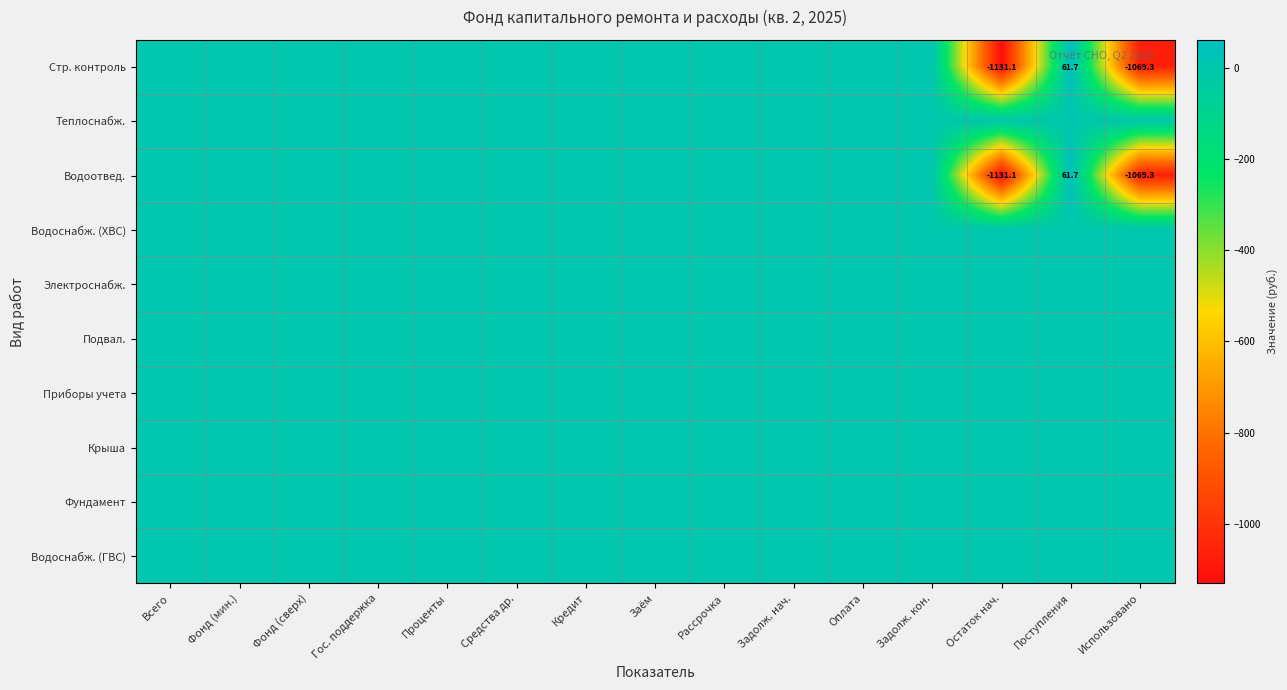

At Задолж. нач., list the series in order from smallest to largest.

Стр. контроль, Теплоснабж., Водоотвед., Водоснабж. (ХВС), Электроснабж., Подвал., Приборы учета, Крыша, Фундамент, Водоснабж. (ГВС)